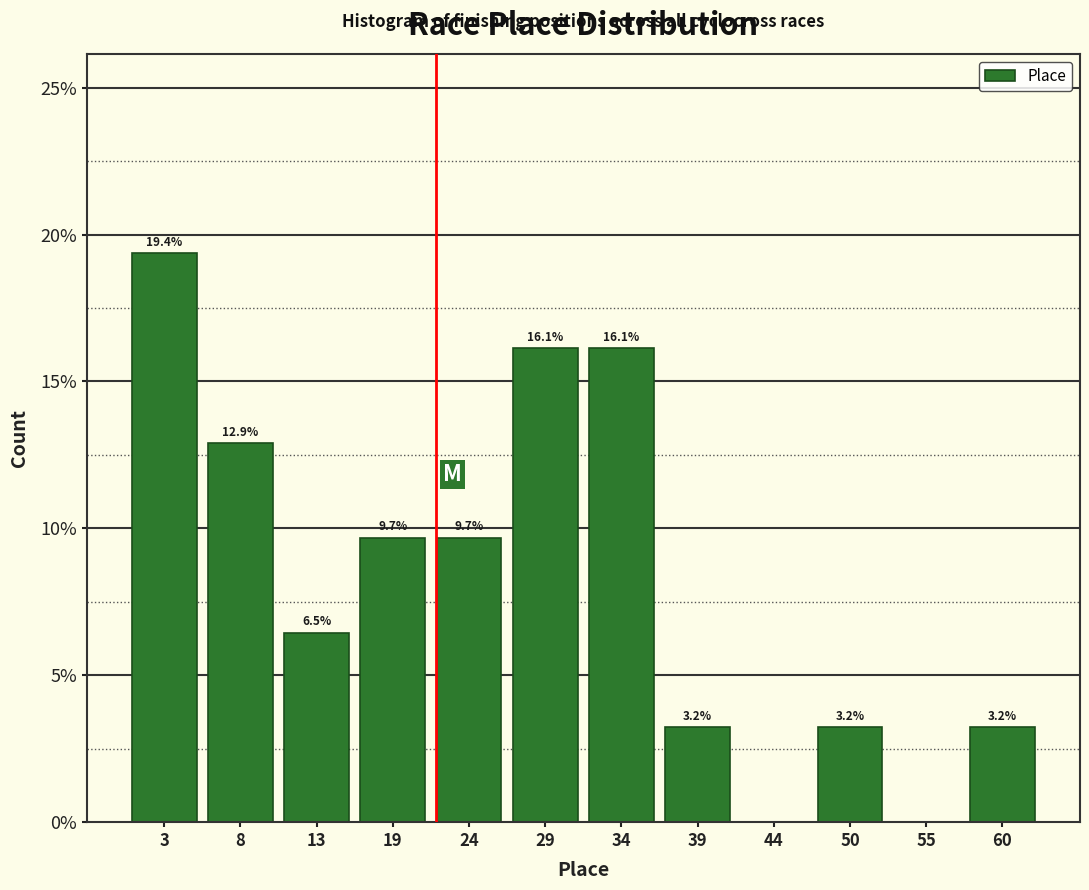

Reading left to right, list all the values displayed in this chart.

3=19.4	8=12.9	13=6.5	19=9.7	24=9.7	29=16.1	34=16.1	39=3.2	44=0.0	50=3.2	55=0.0	60=3.2